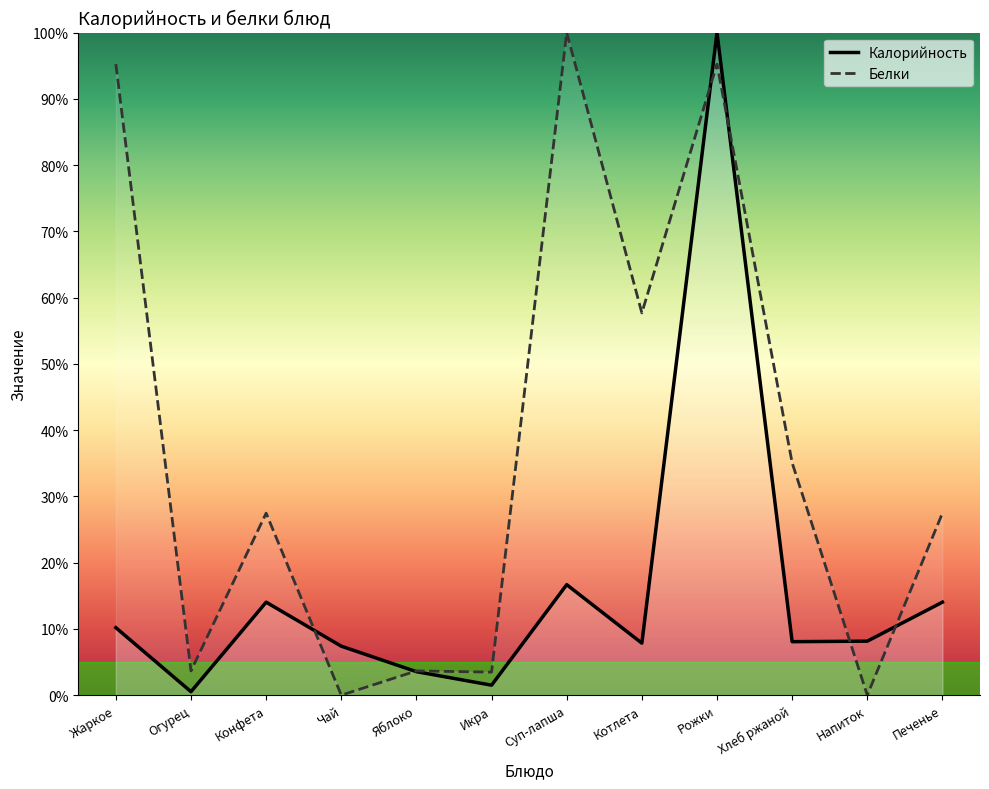

In Белки, how many points are higher than both neighbors (excluding endpoints)?

4